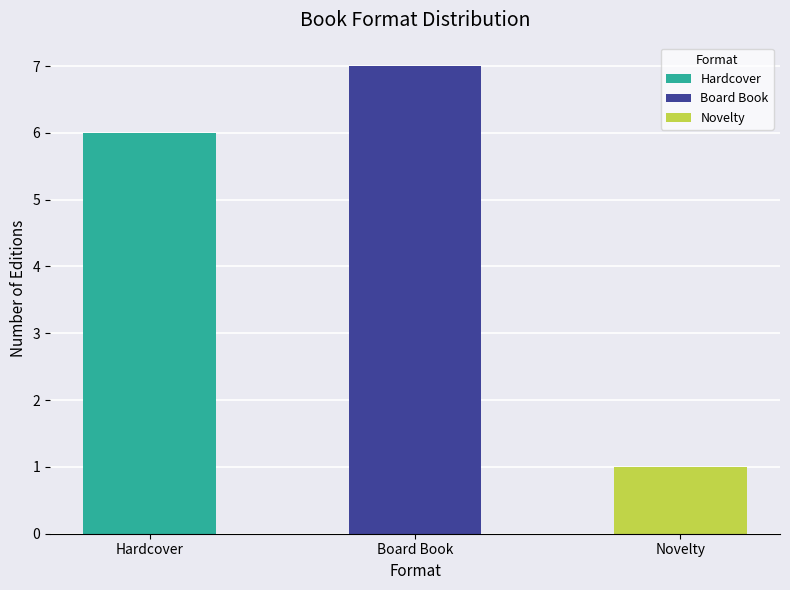

What position from the left is Board Book?

2